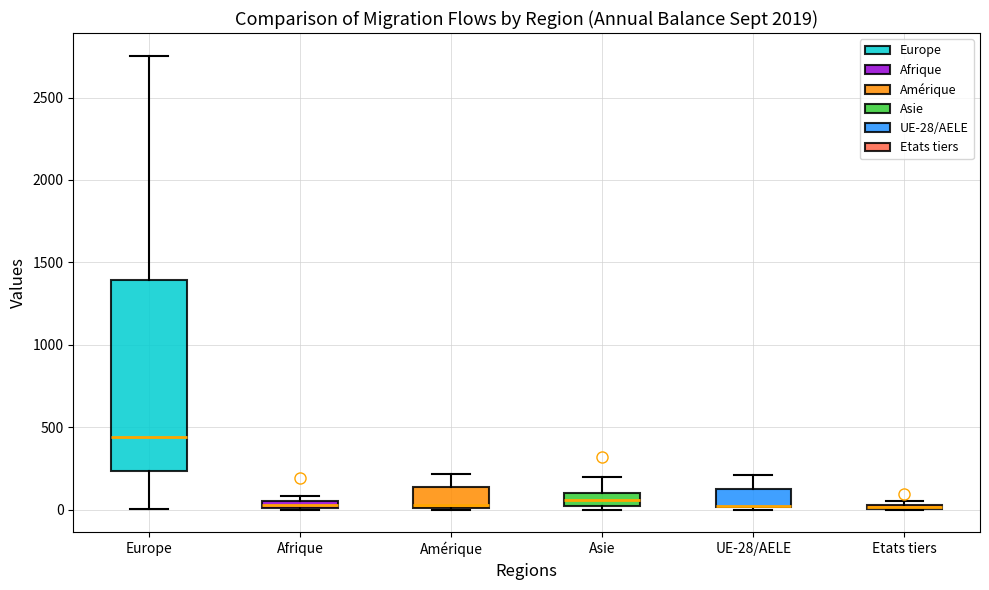

Where does the upper whisker of the box for Asie end on the y-axis? The values are not printed on the chart, so give them approximately, as read against the axis.

200